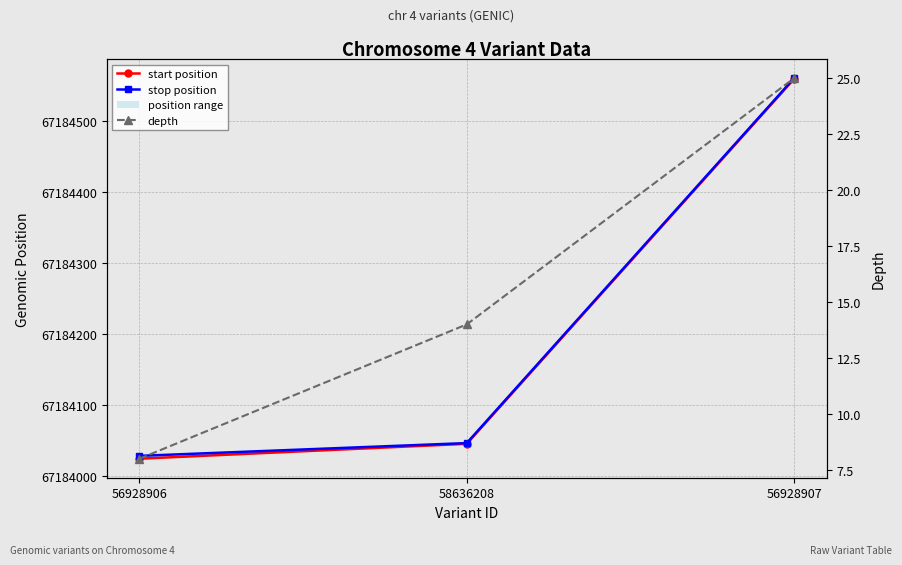

How many lines are shown in the chart?

3